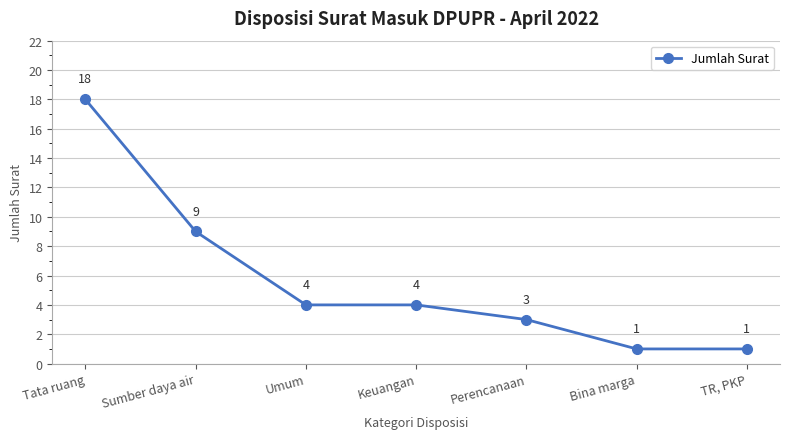

True or false: the data has more than 2 interior local peaks.

False